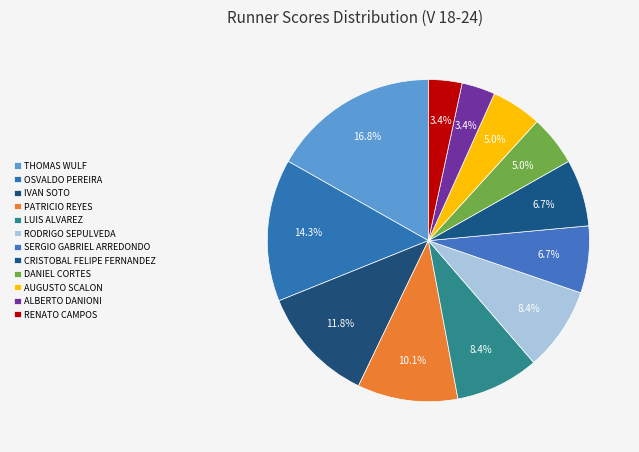

Between SERGIO GABRIEL ARREDONDO and THOMAS WULF, which is larger?

THOMAS WULF